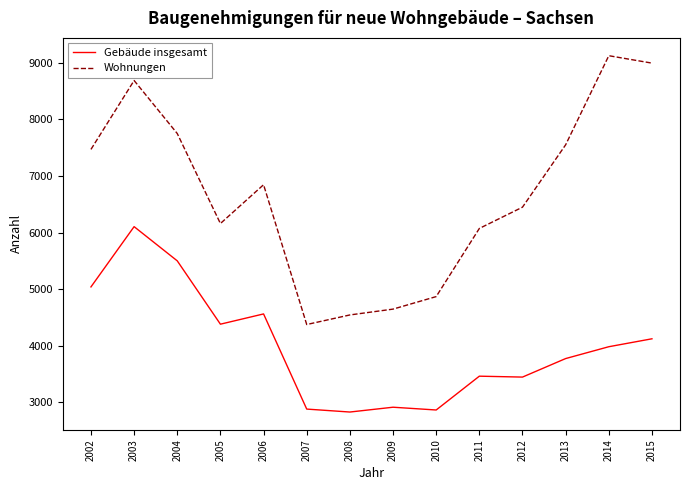

At how many categories does at least one series exceed 3333?

14